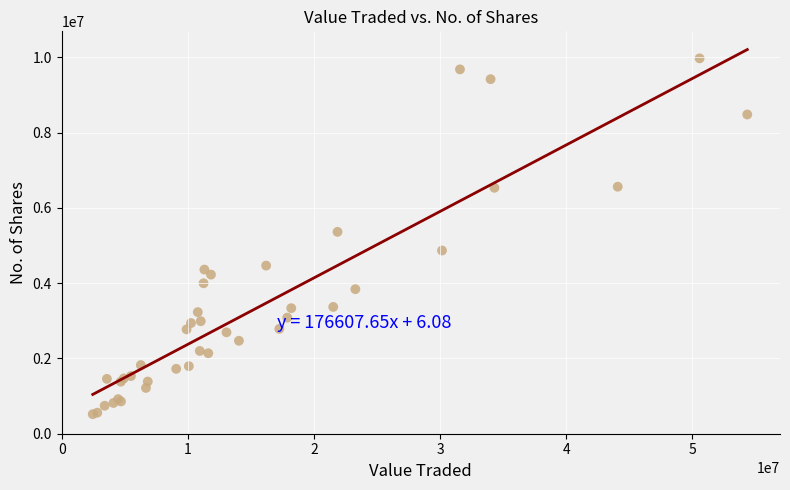

What Y value in the scatter plot is closest to 5246812?

5363950